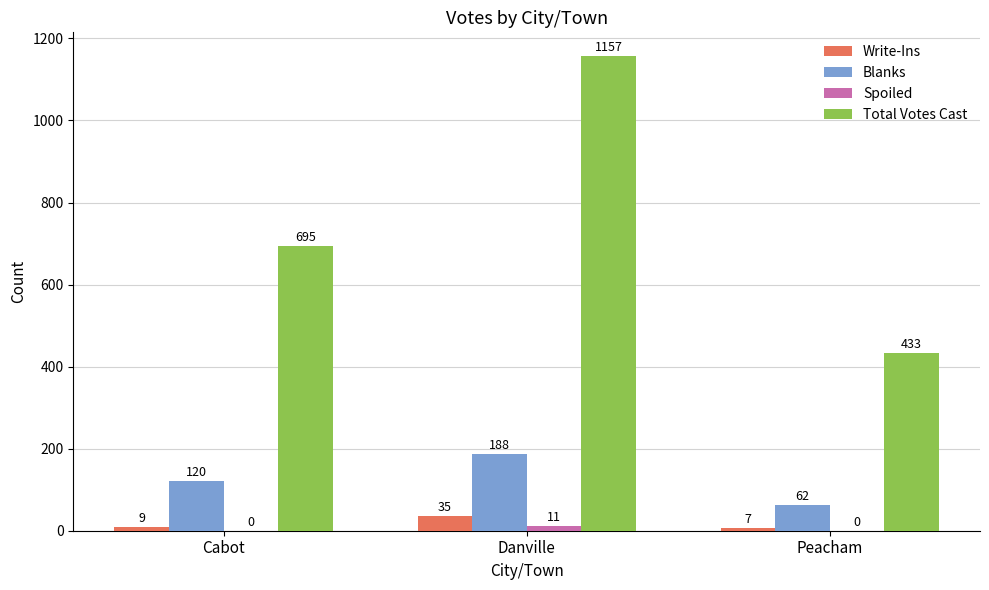

The value of Blanks at Danville is 188. True or false?

True